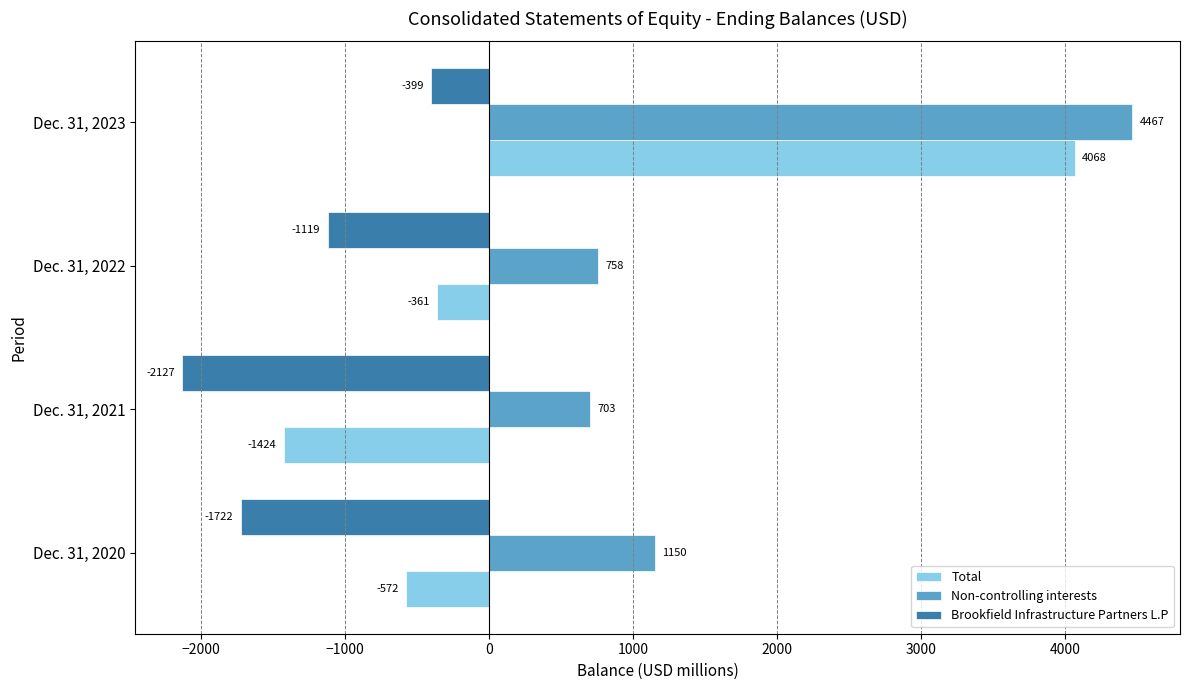

What is the difference between the maximum and minimum values in the Total series?

5492